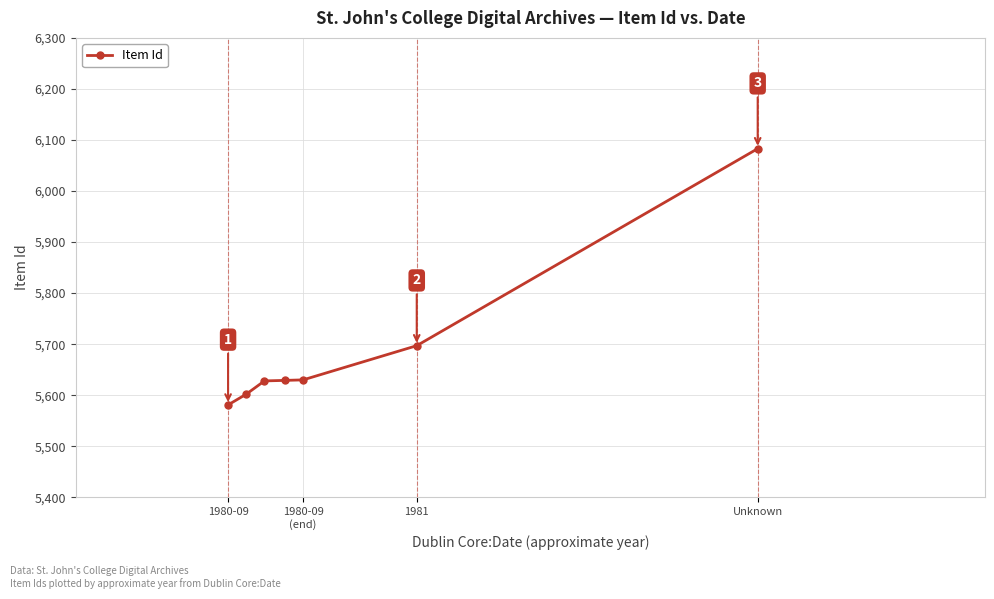

What is the value of the 7th point from the left?

6083